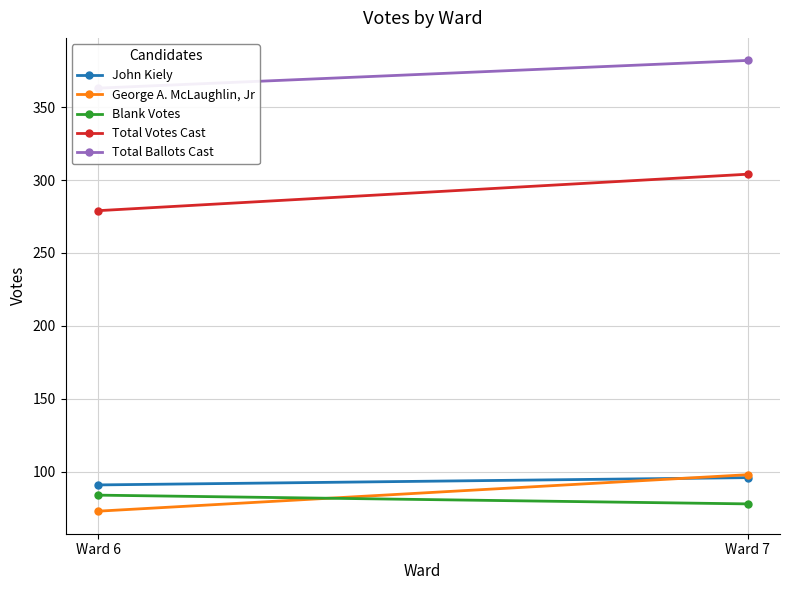

Reading left to right, list all the values displayed in this chart.

John Kiely: 91	96
George A. McLaughlin, Jr: 73	98
Blank Votes: 84	78
Total Votes Cast: 279	304
Total Ballots Cast: 363	382